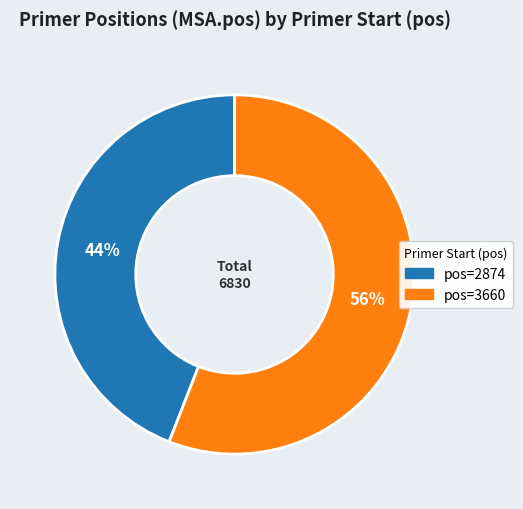

To the nearest percent, what is the difference between the largest and smallest slice percentages?

12%